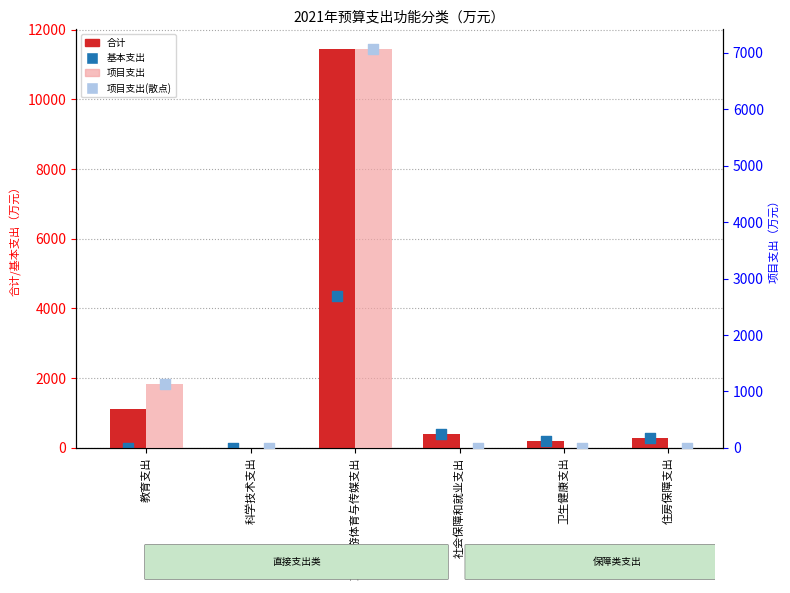

Which series has the widest spread of Y values?

合计